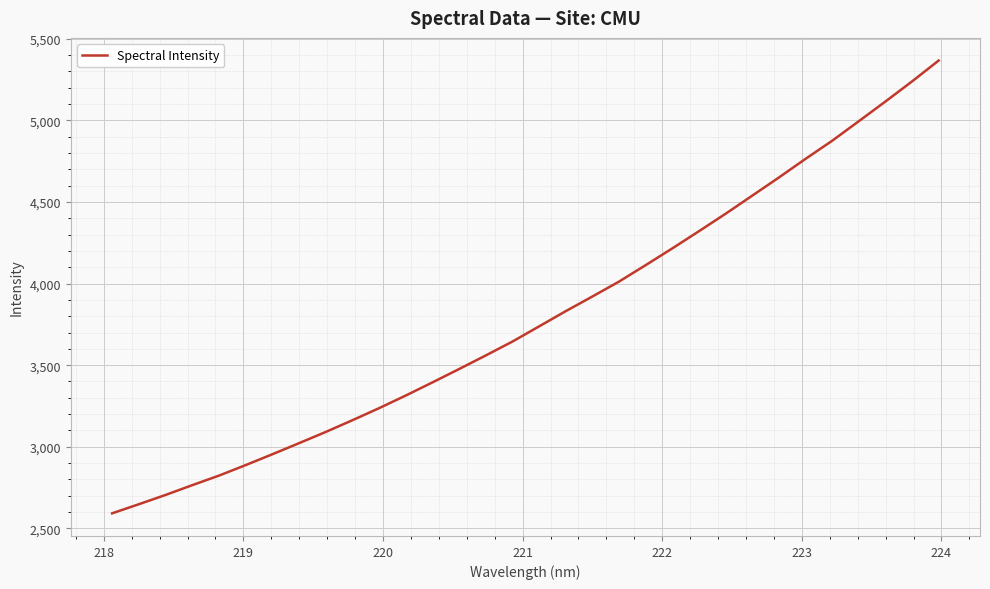

Reading left to right, list all the values displayed in this chart.

2592.4	2648.0	2704.9	2764.7	2823.2	2887.6	2954.0	3021.9	3090.5	3162.4	3236.2	3313.6	3394.0	3475.9	3559.1	3644.1	3737.2	3830.4	3920.3	4011.7	4112.6	4215.2	4320.5	4427.4	4538.2	4649.3	4763.6	4874.4	4994.3	5114.8	5238.0	5366.0